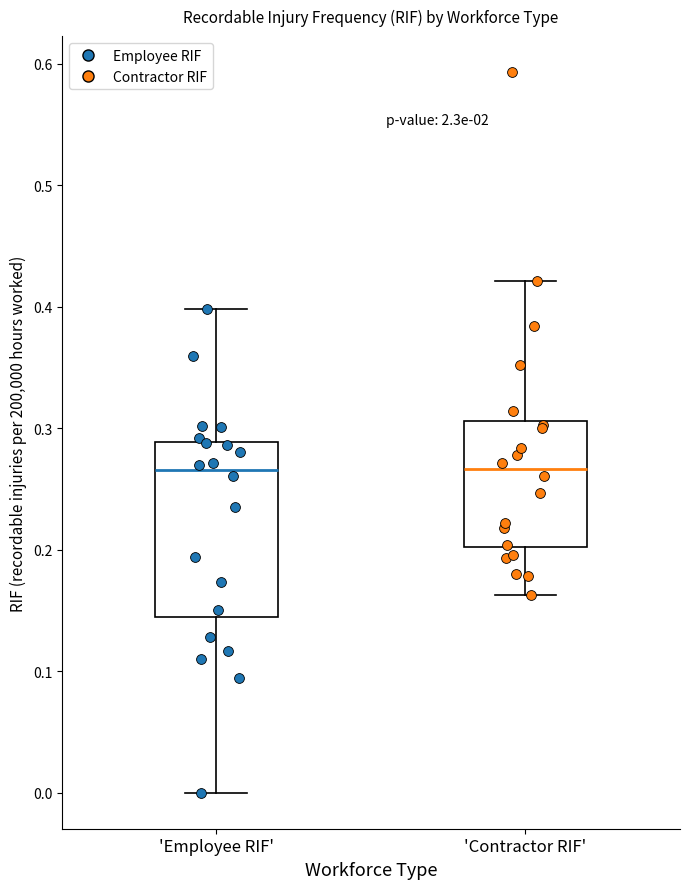

Where does the upper whisker of the box for 'Employee RIF' end on the y-axis? The values are not printed on the chart, so give them approximately, as read against the axis.

0.40